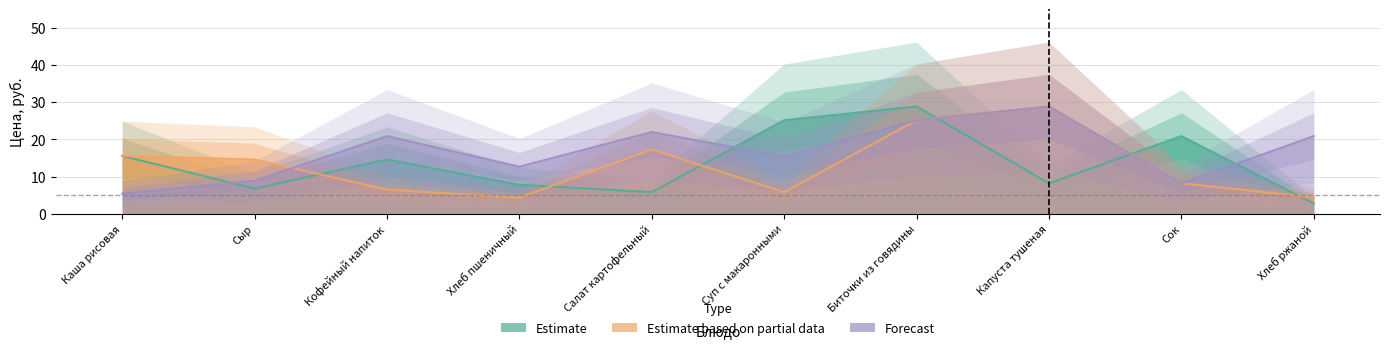

What is the label of the 5th point from the left?

Салат картофельный